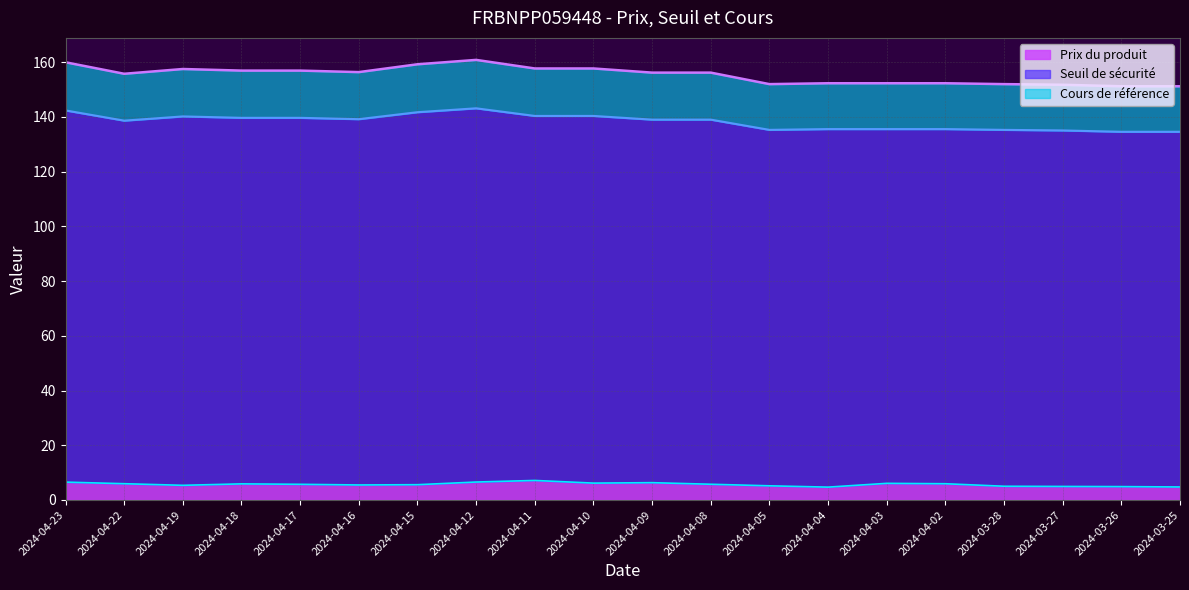

True or false: Seuil de sécurité and Cours de référence cross at least once.

False